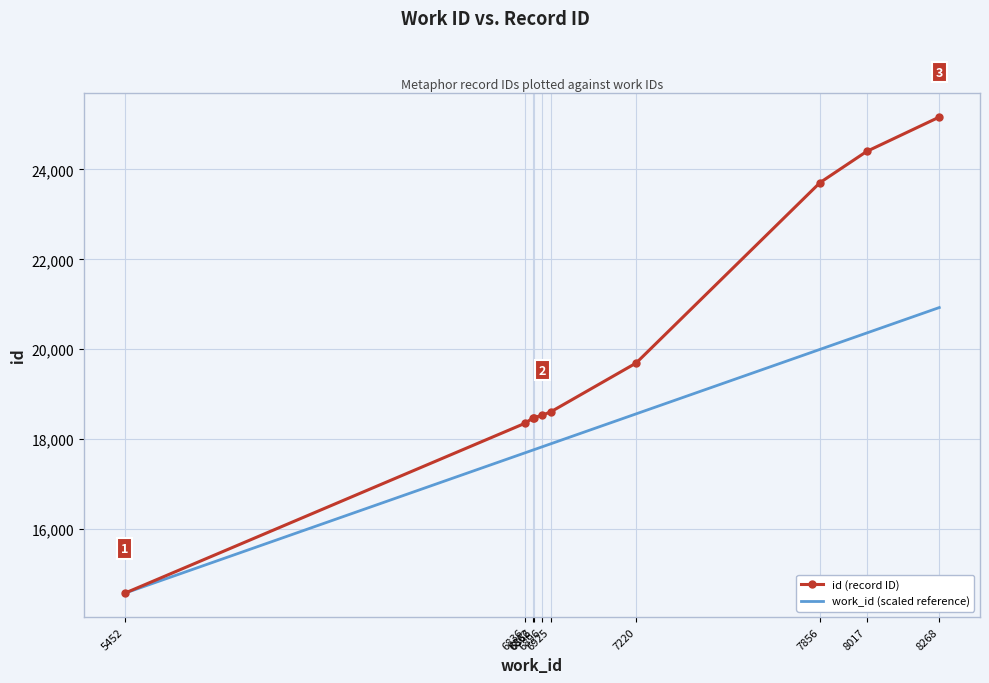

Where is id (record ID) nearest to the value 19868?

7220